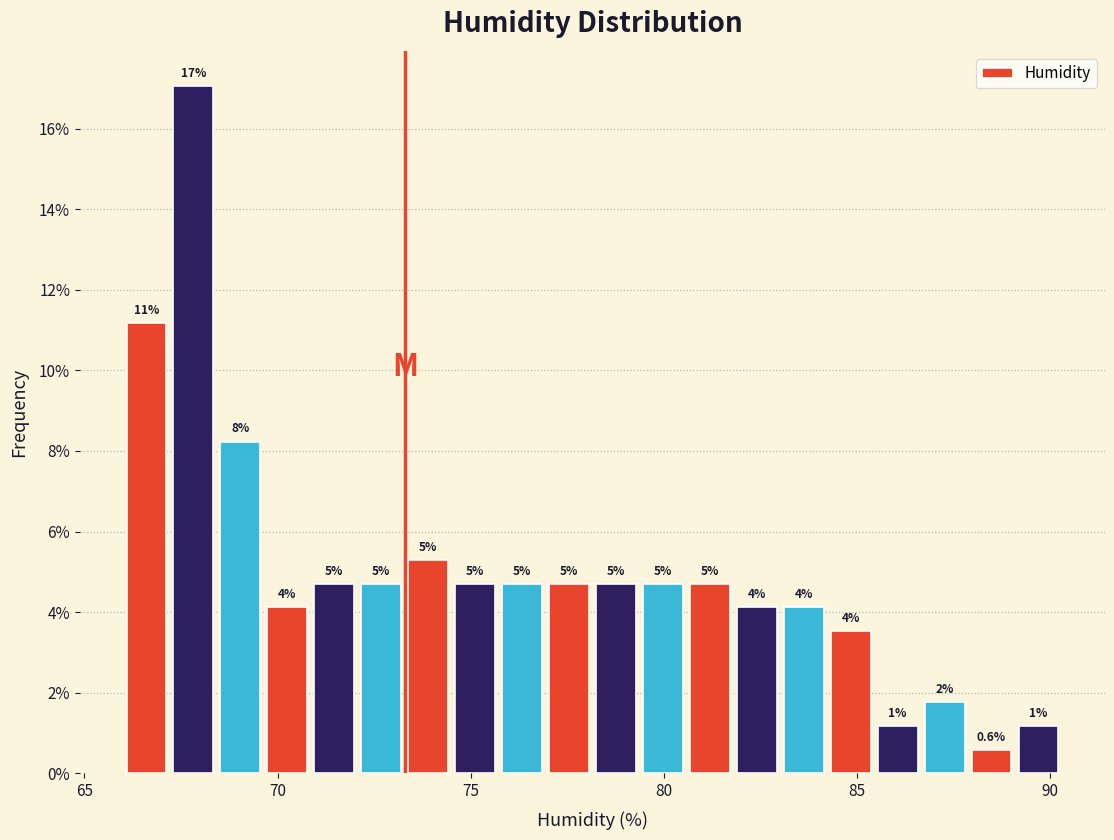

Around what value on the x-axis is the tallest bar? Give the approximate position of its centre, as read against the axis.

68.0